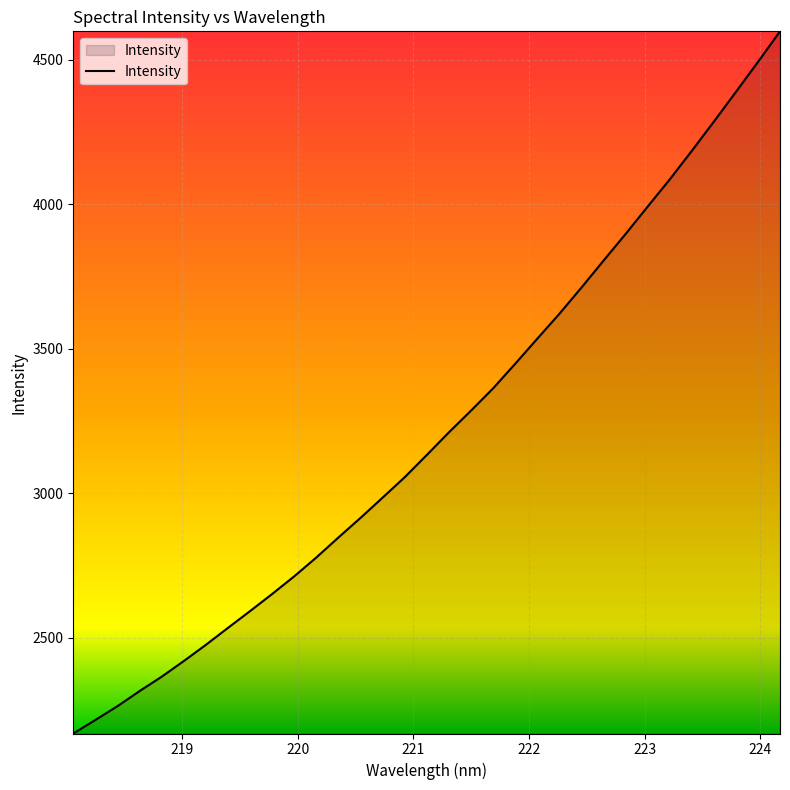

What is the minimum value shown in the chart?

2169.5